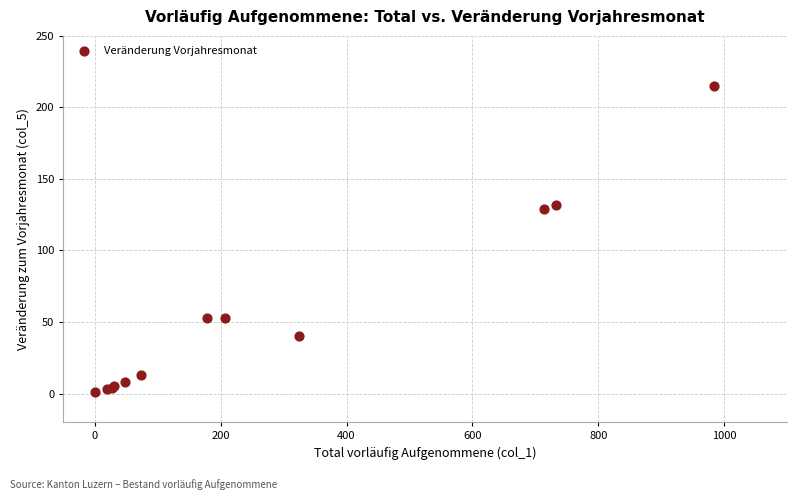

What Y value in the scatter plot is closest to 108?

129